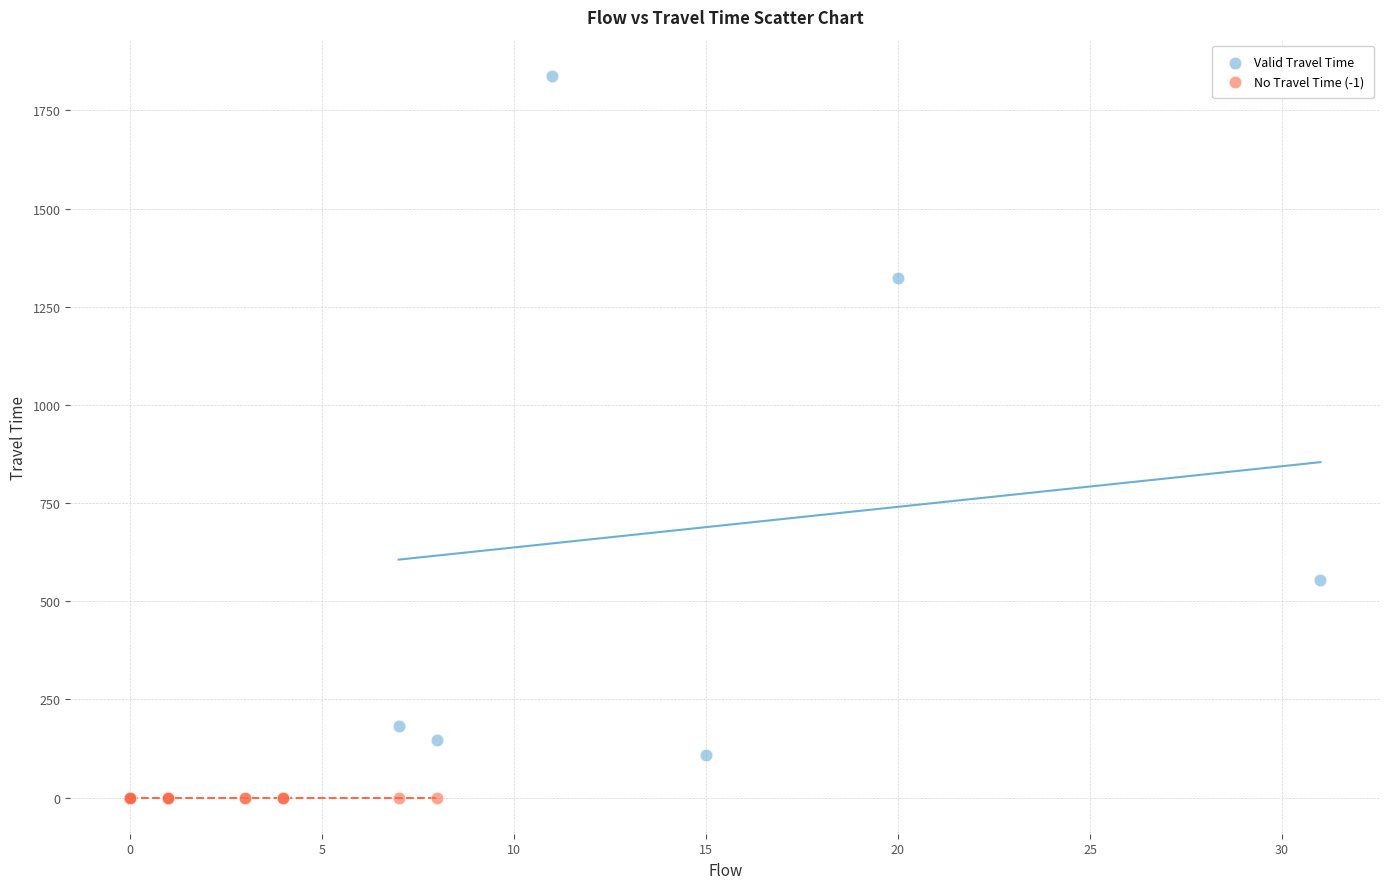

What are all the series names shown in the legend?

Valid Travel Time, No Travel Time (-1)